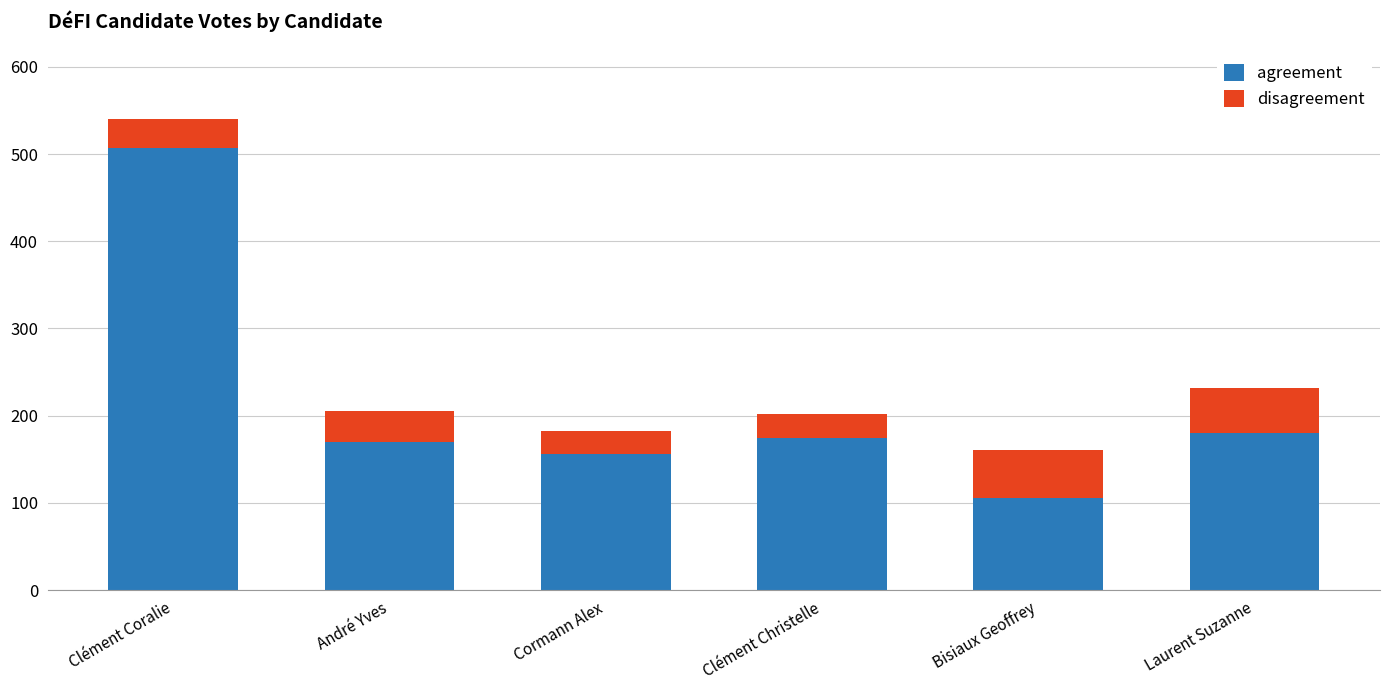

What is the sum of the agreement values at Clément Coralie and Clément Christelle?

681